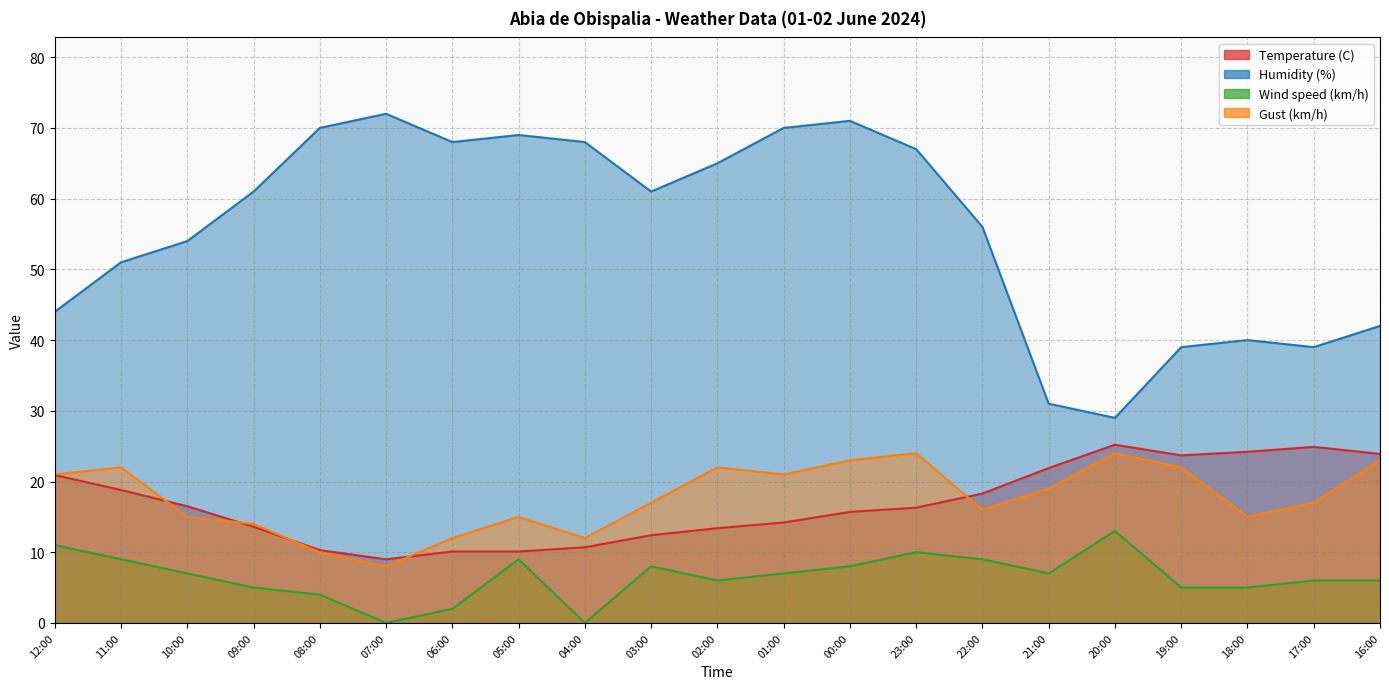

How many data points does each series have?

21